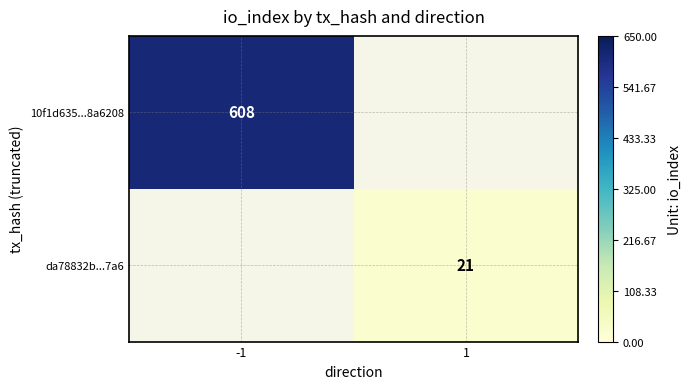

The value of 10f1d635...8a6208 at -1 is 608. True or false?

True